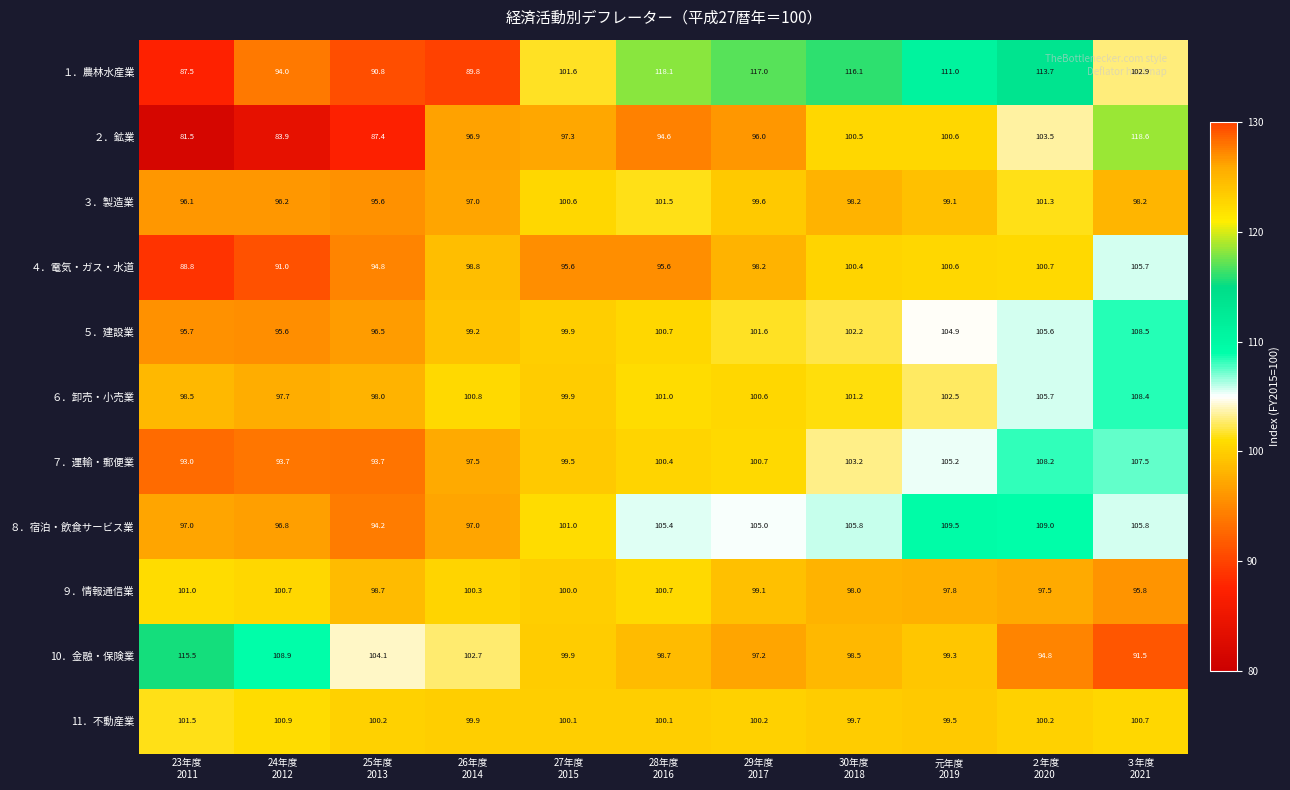

How many categories are shown in the chart?

11